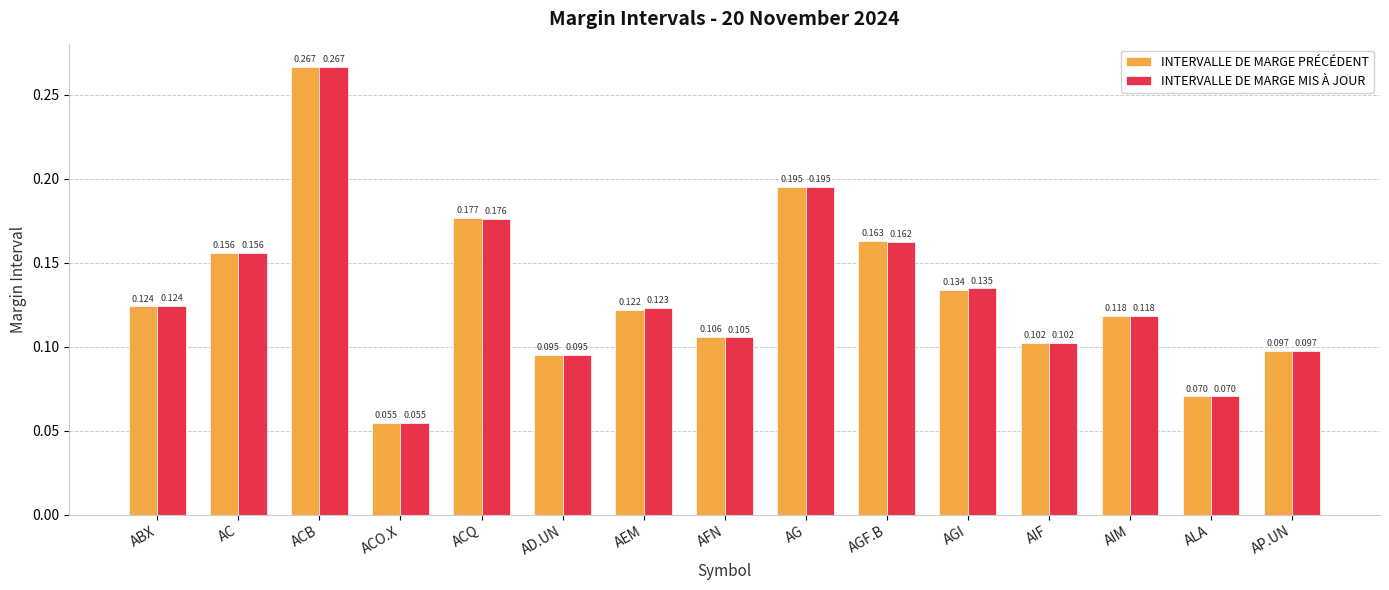

Rank the categories by INTERVALLE DE MARGE PRÉCÉDENT value from lowest to highest.

ACO.X, ALA, AD.UN, AP.UN, AIF, AFN, AIM, AEM, ABX, AGI, AC, AGF.B, ACQ, AG, ACB